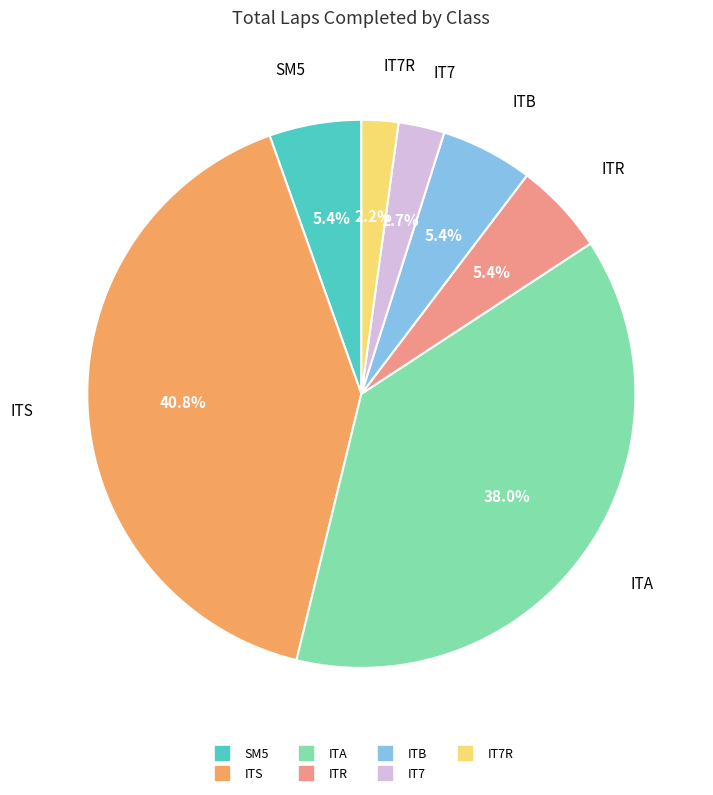

Is there a majority slice in this chart?

No